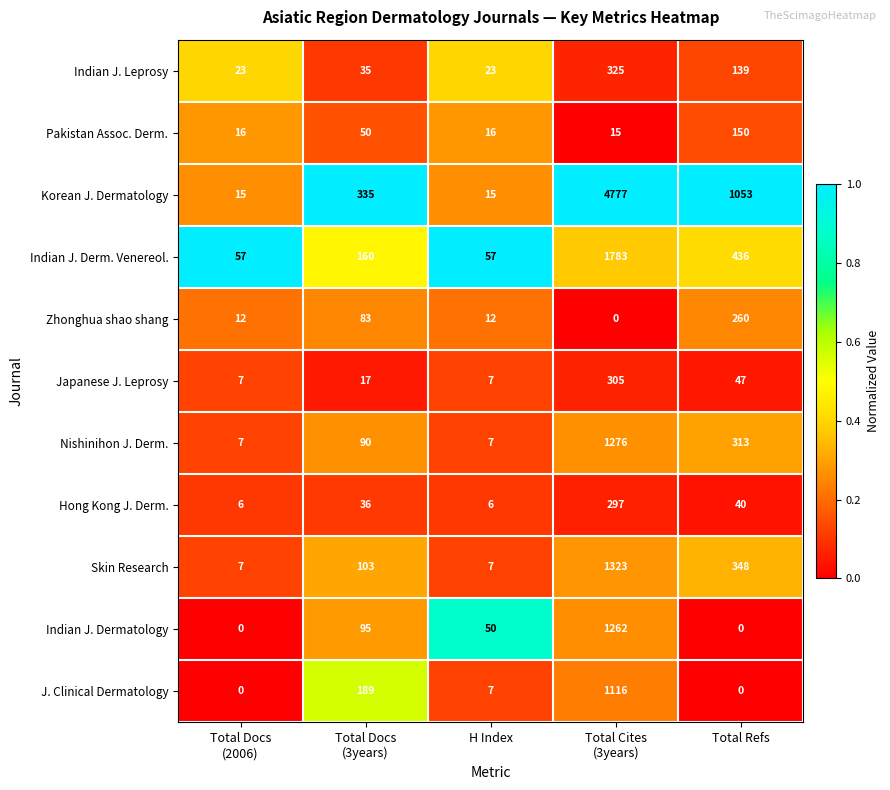

At how many categories does at least one series exceed 320?

3